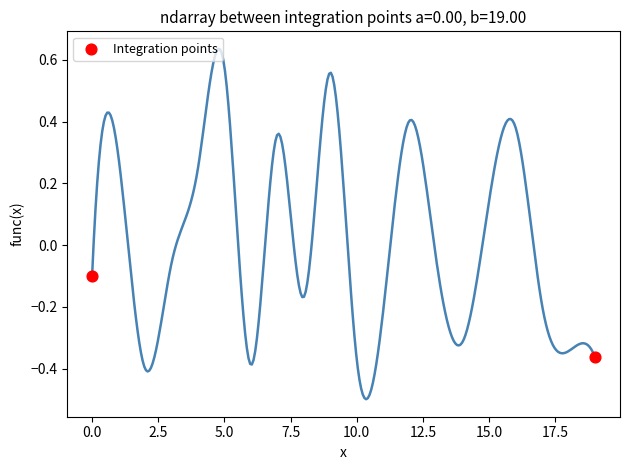

What is the range of X values (max minus min)?

19.0